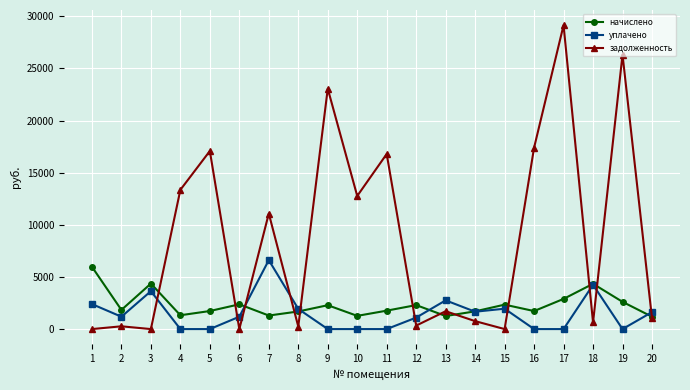

At which category does начислено reach its first local peak?

3